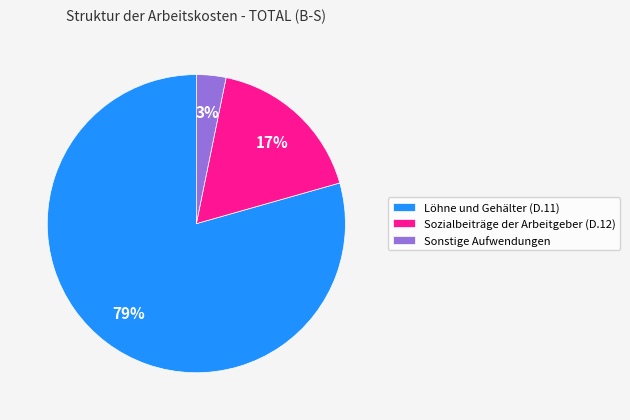

How many slices are in this pie chart?

3